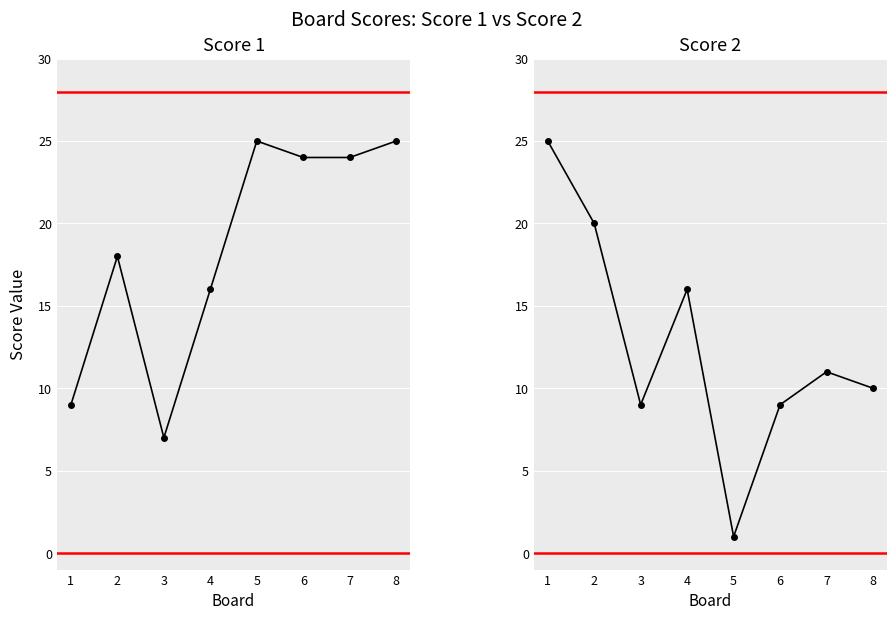

Where does the Score 1 series first go above 24?

5